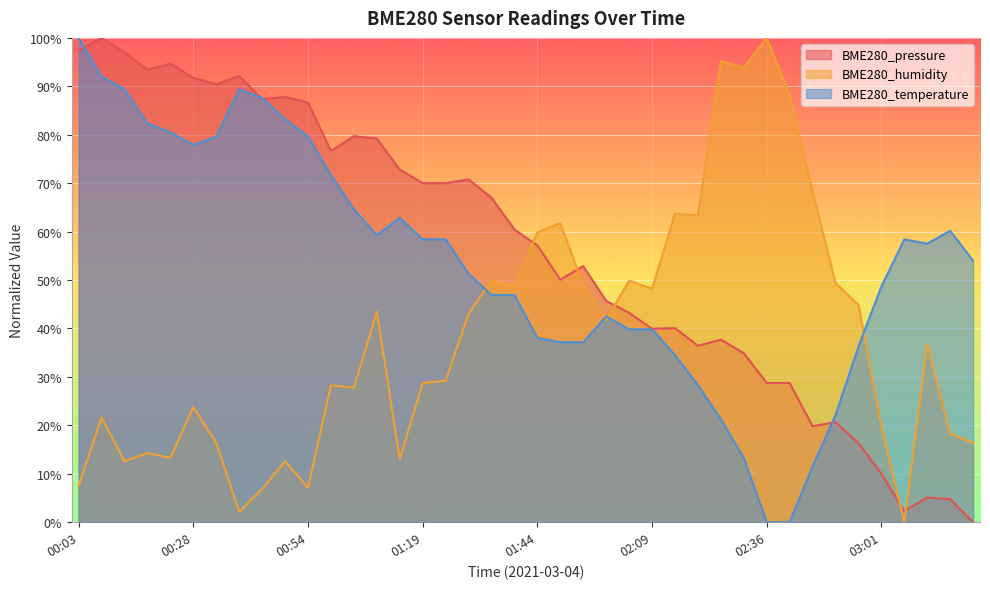

What is the difference between the maximum and second lowest values in the BME280_humidity series?

97.9